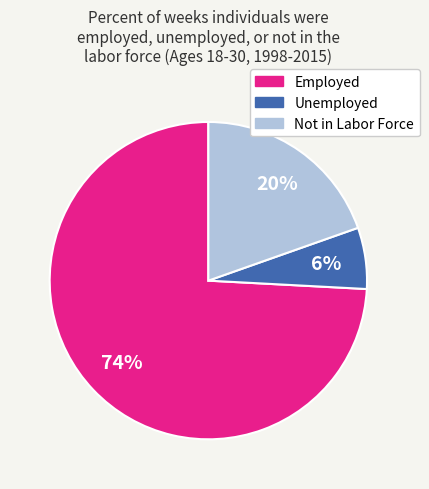

Which has a higher value, Employed or Not in Labor Force?

Employed